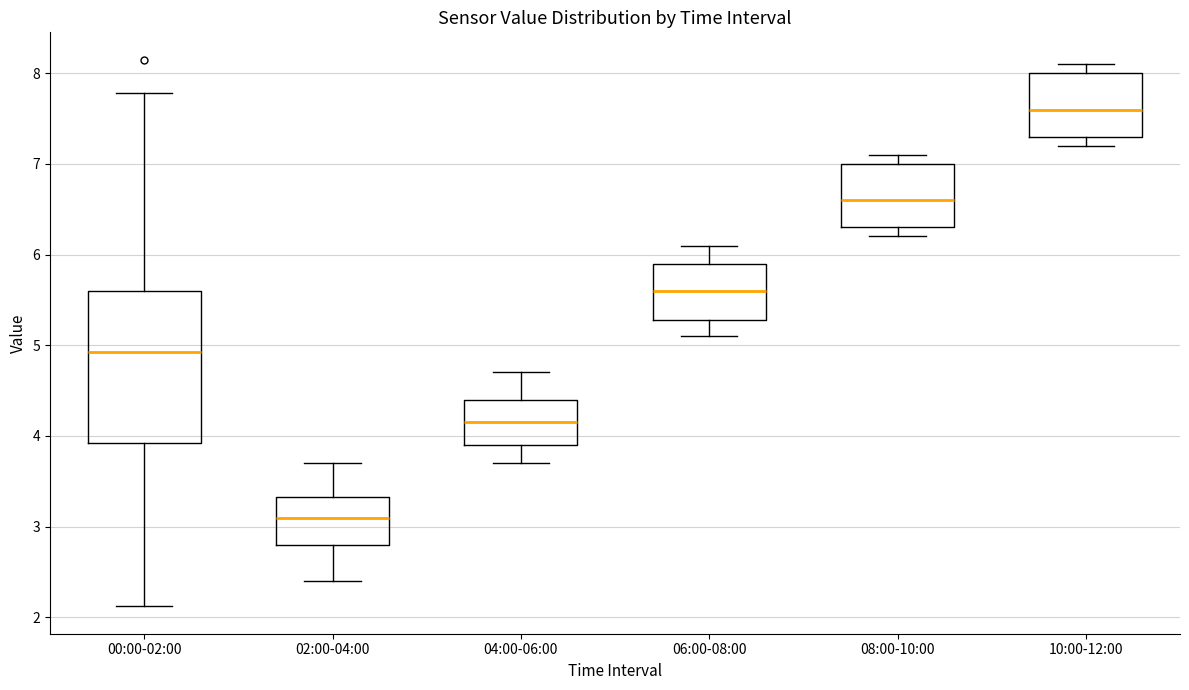

Where does the median line of the box for 08:00-10:00 sit on the y-axis? The values are not printed on the chart, so give them approximately, as read against the axis.

6.6